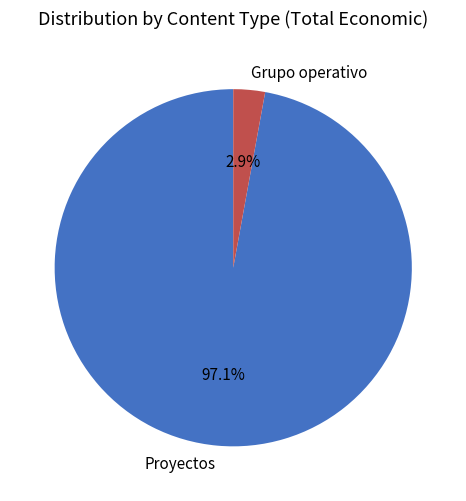

How many segments does this pie chart have?

2